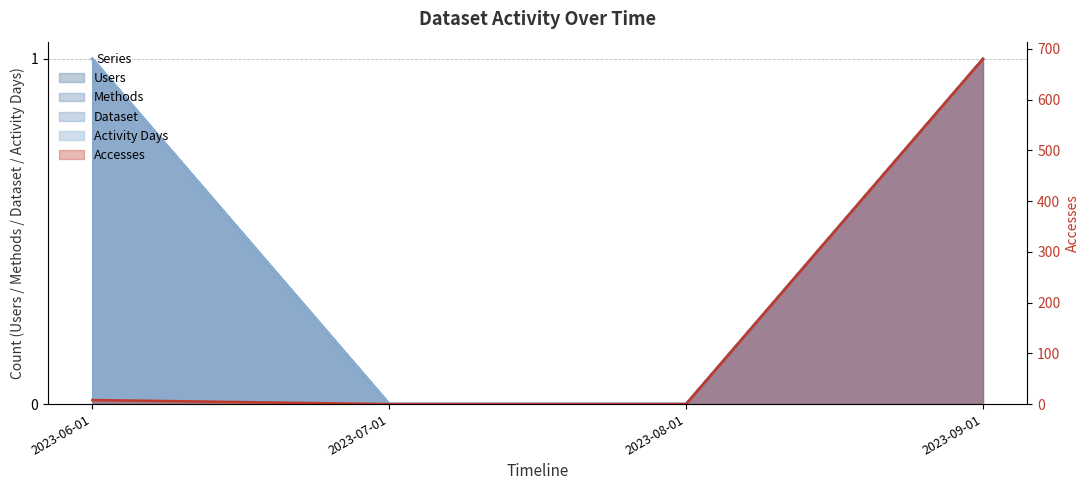

Is it true that Dataset equals 2 at 2023-09-01?

False